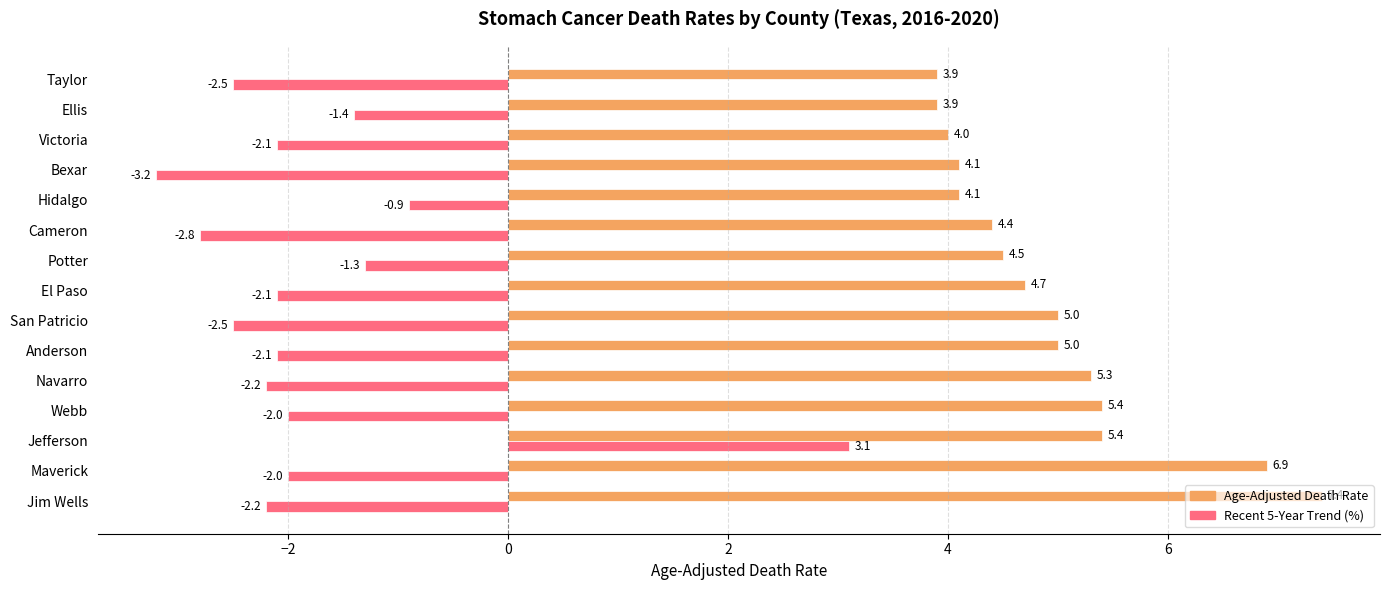

How many values in the Recent 5-Year Trend (%) series are below -2?

9